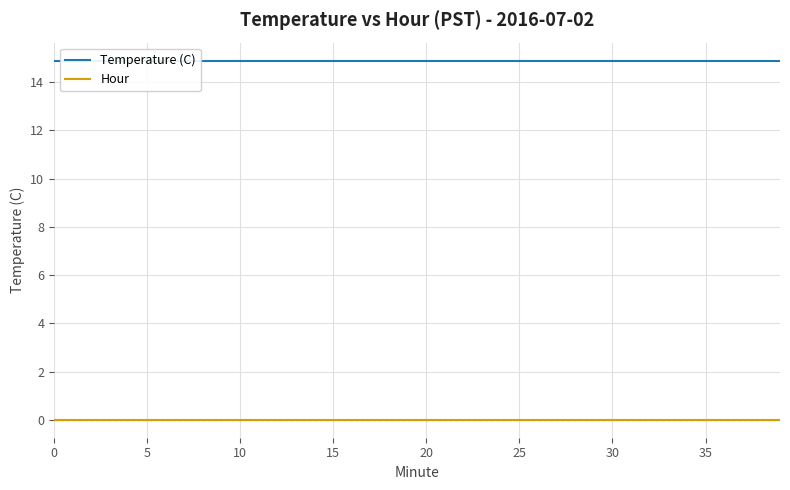

What is the average value of the Temperature (C) series?

14.9